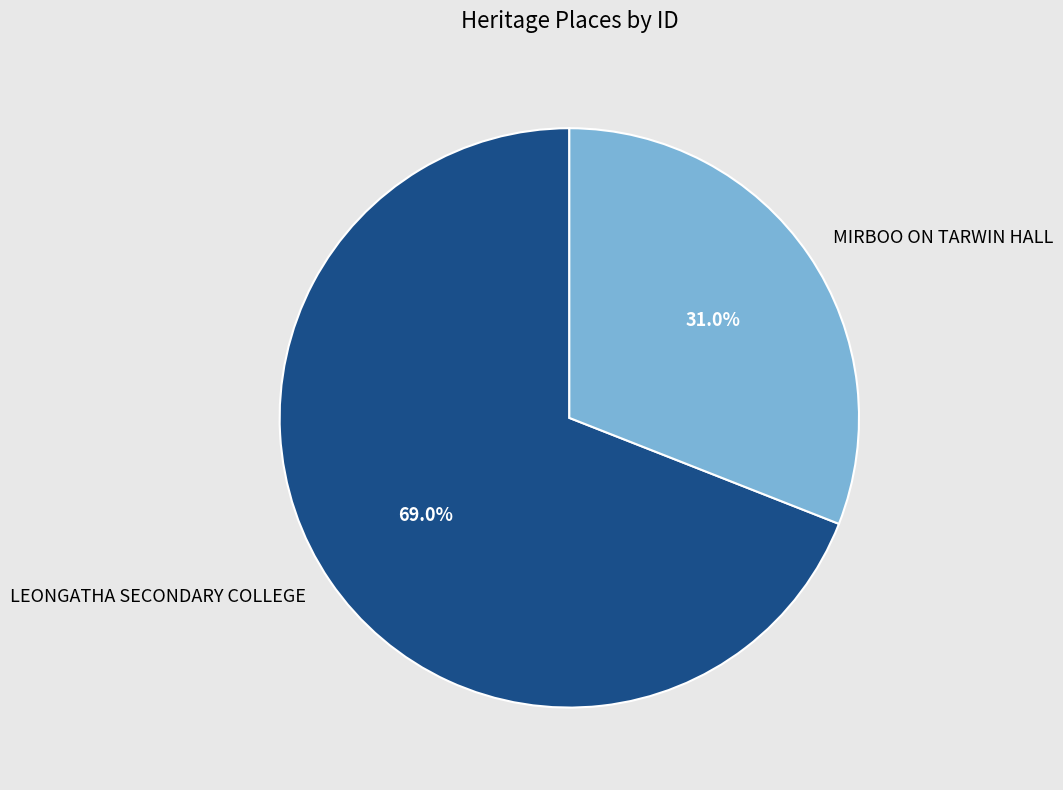

Which has a higher value, LEONGATHA SECONDARY COLLEGE or MIRBOO ON TARWIN HALL?

LEONGATHA SECONDARY COLLEGE